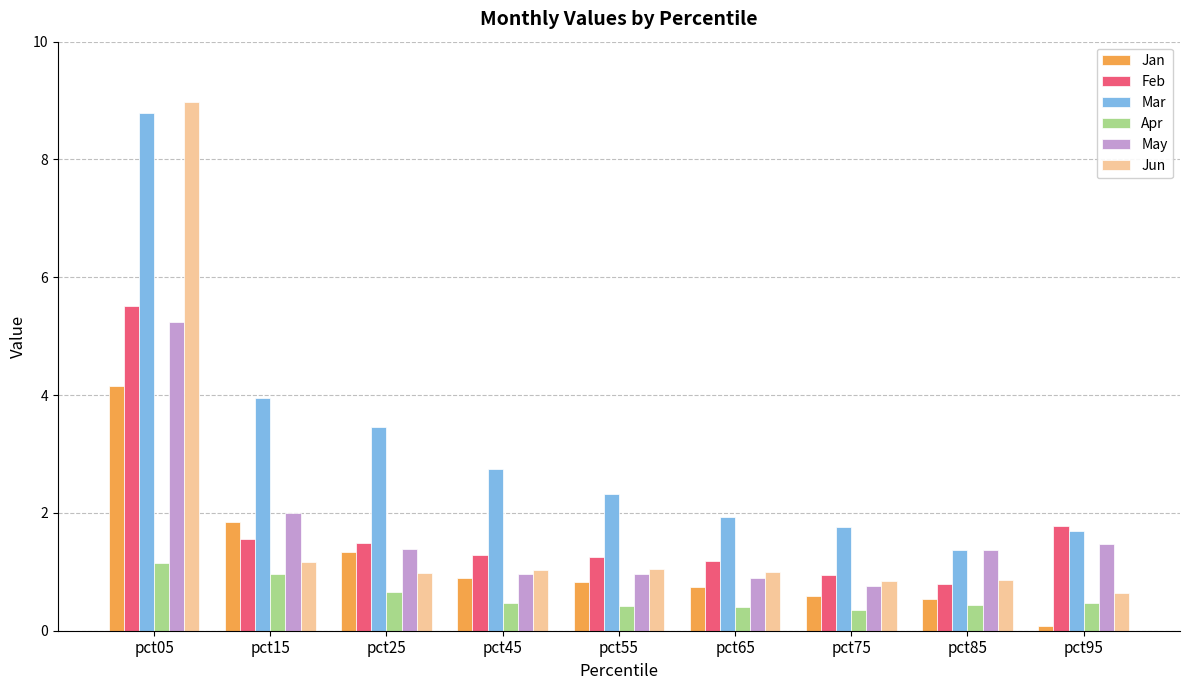

How many series are shown in this chart?

6